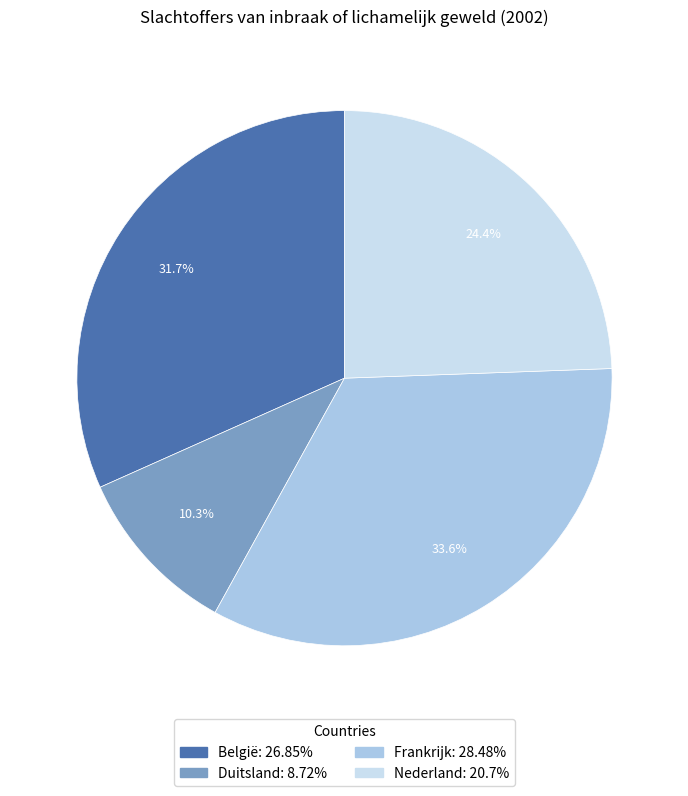

To the nearest percent, what is the difference between the largest and smallest slice percentages?

23%